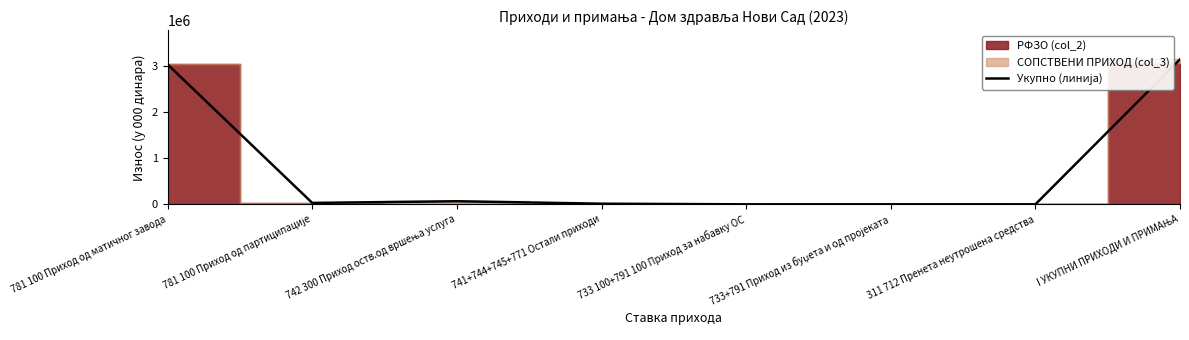

How many points are higher than both their immediate neighbors (excluding endpoints)?

2